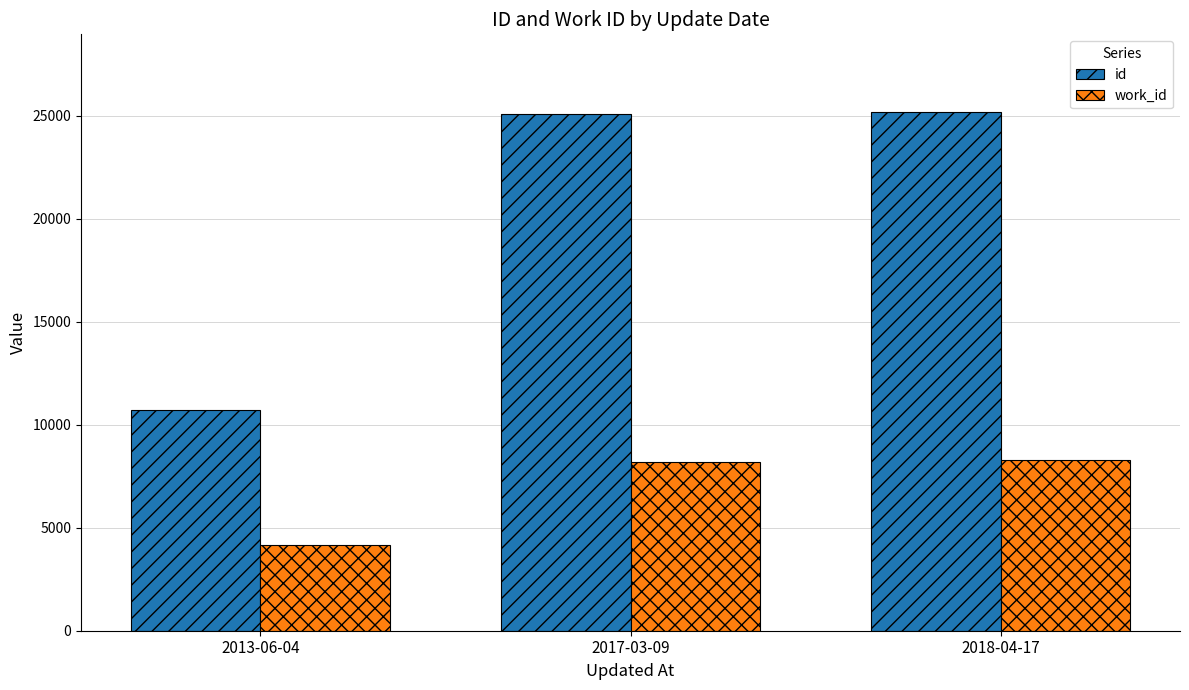

What is the total value across all series at 2017-03-09?

33265